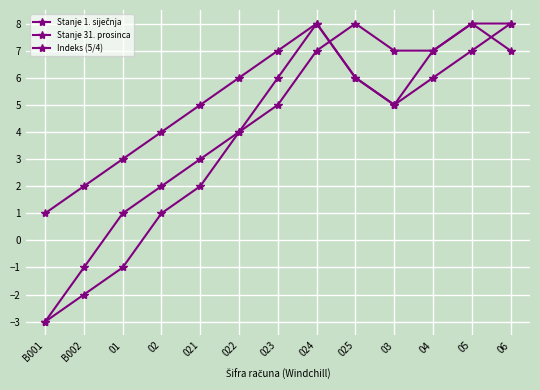

Is the value of Stanje 31. prosinca at B001 greater than the value of Stanje 1. siječnja at 022?

No